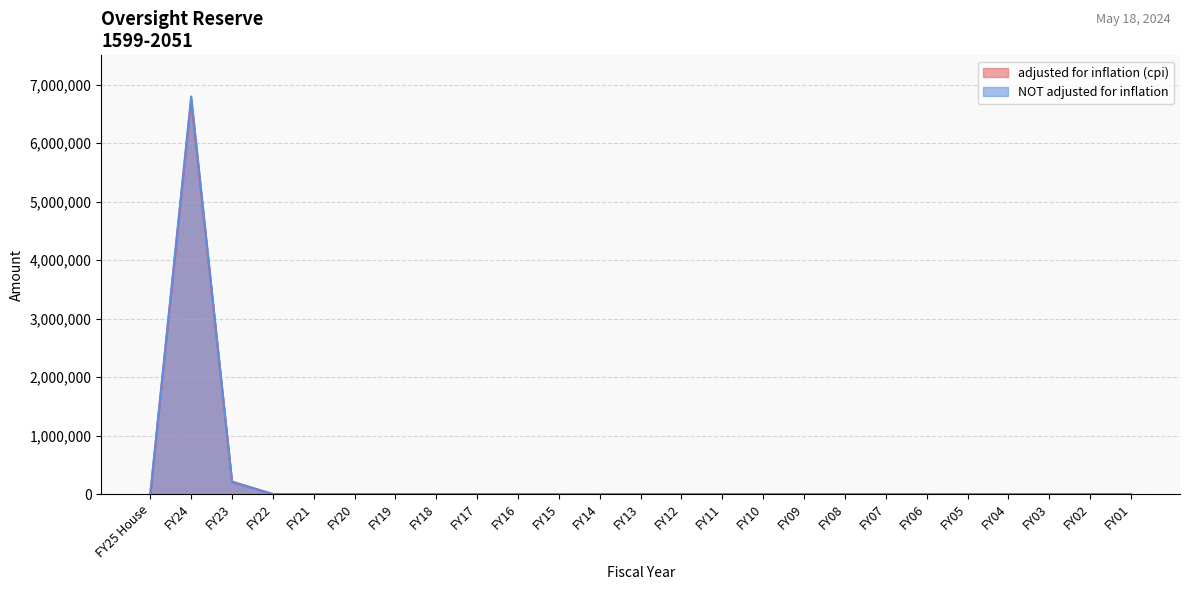

What is the average value of the adjusted for inflation (cpi) series?

278050